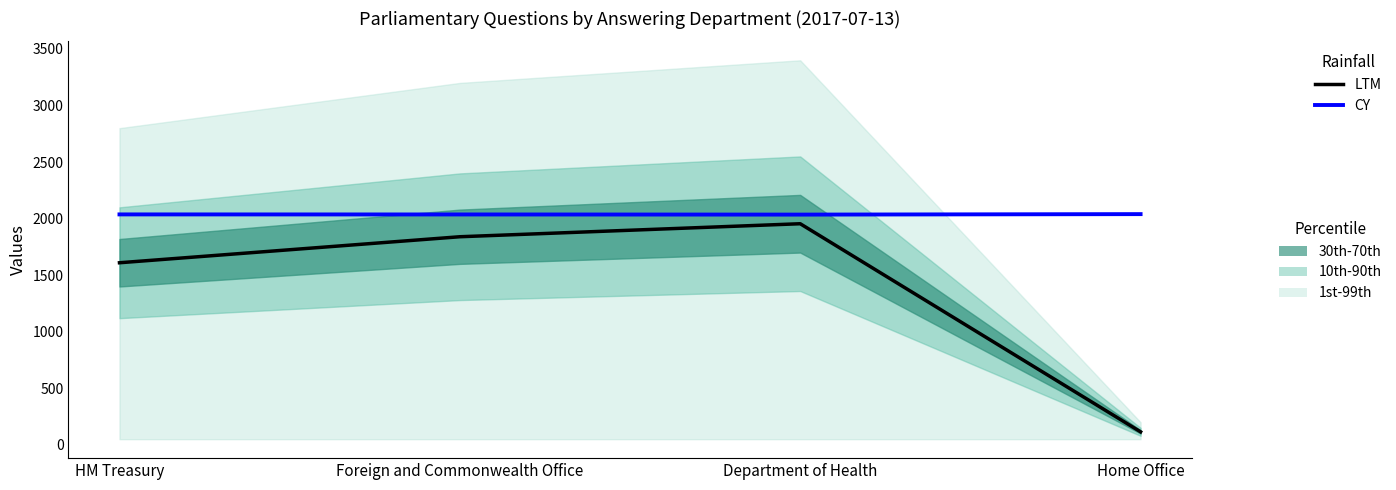

Is it true that CY equals 2037.4 at HM Treasury?

True